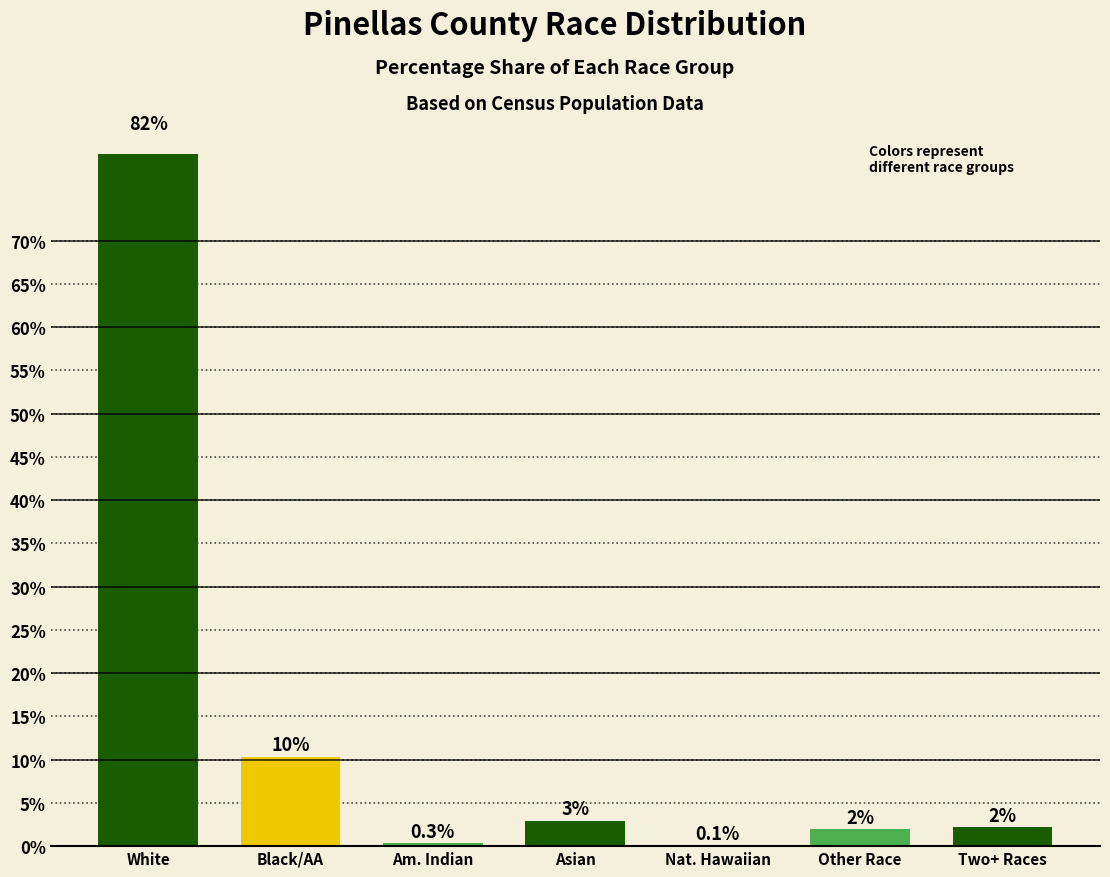

At which label does the data first exceed 2?

White